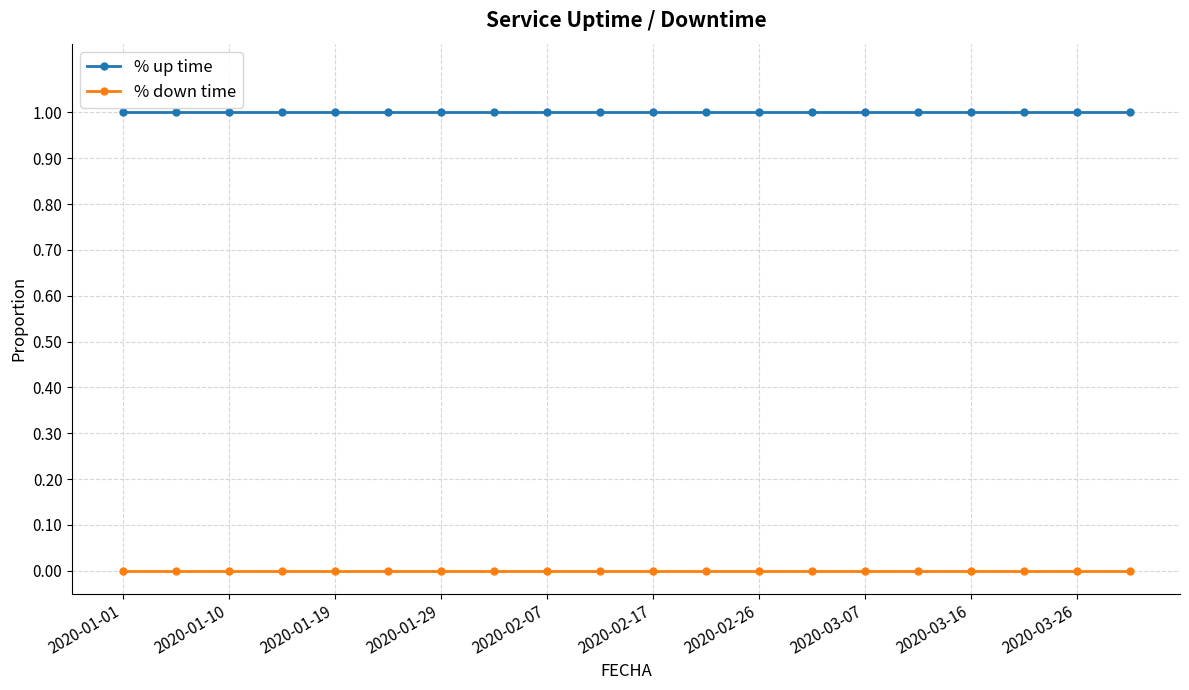

Reading right to left, extract all data points from this chart.

% up time: 1	1	1	1	1	1	1	1	1	1	1	1	1	1	1	1	1	1	1	1
% down time: 0	0	0	0	0	0	0	0	0	0	0	0	0	0	0	0	0	0	0	0